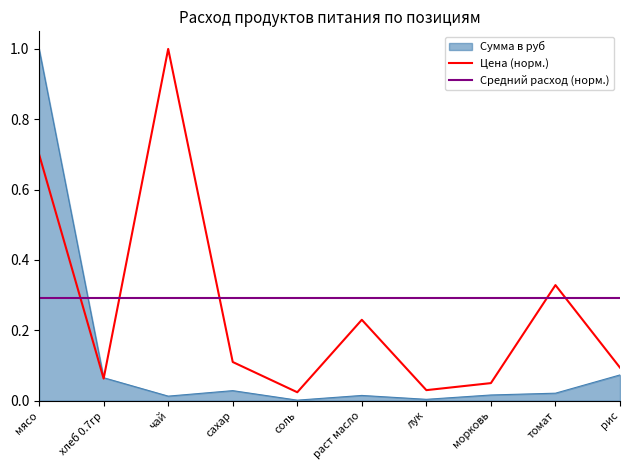

What is the greatest value displayed?

1.0